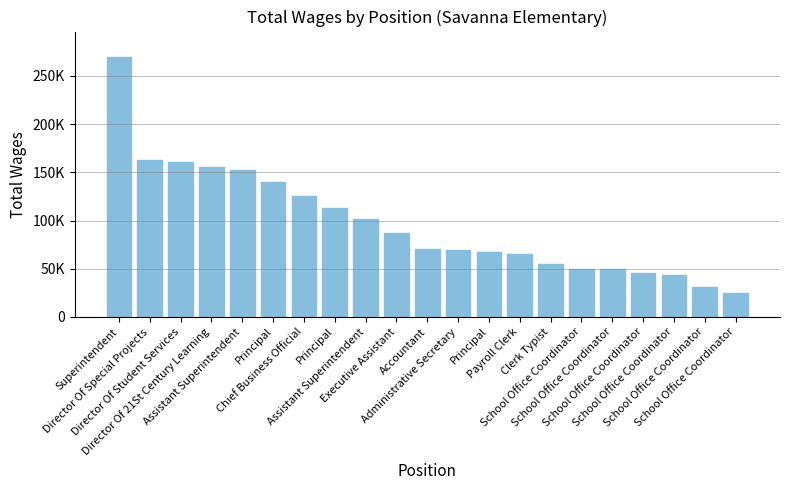

Are the bars horizontal?

No